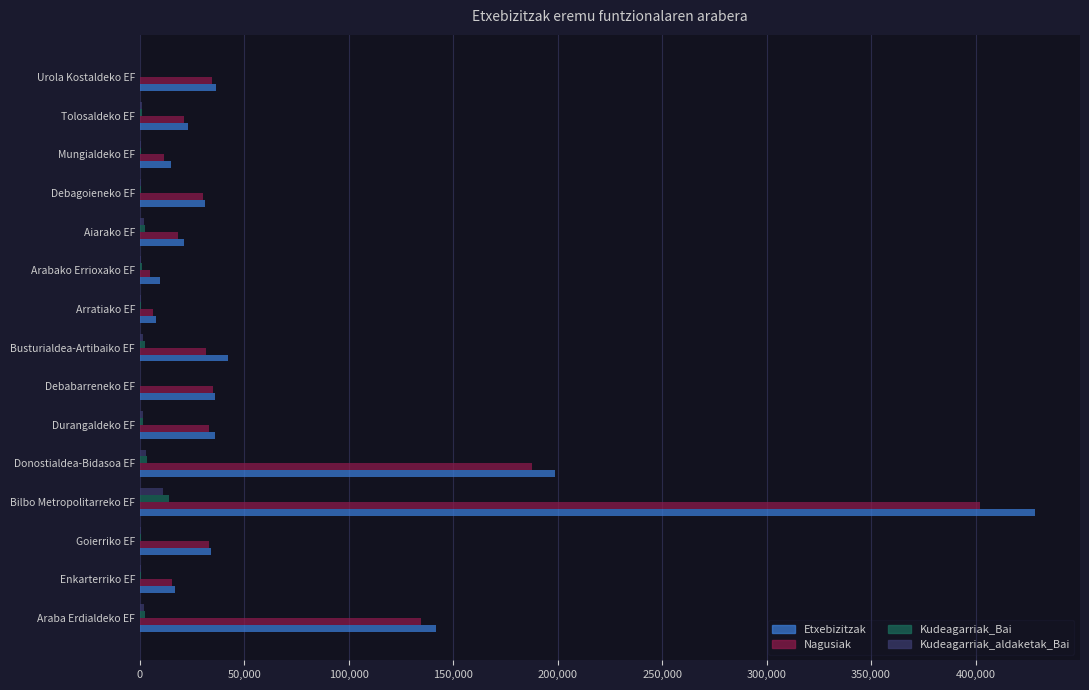

What is the sum of all Kudeagarriak_Bai values?

31371